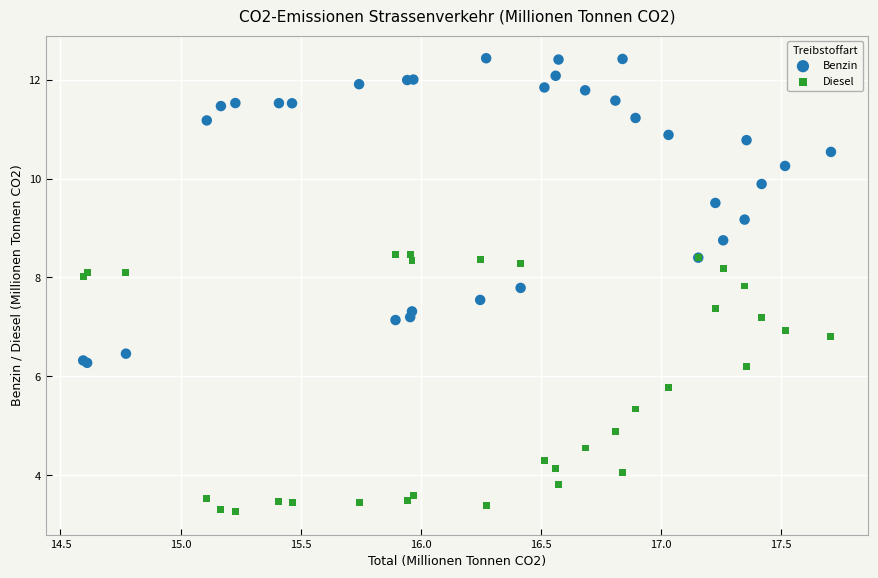

In the Diesel series, what Y value is closest to 5?

4.9